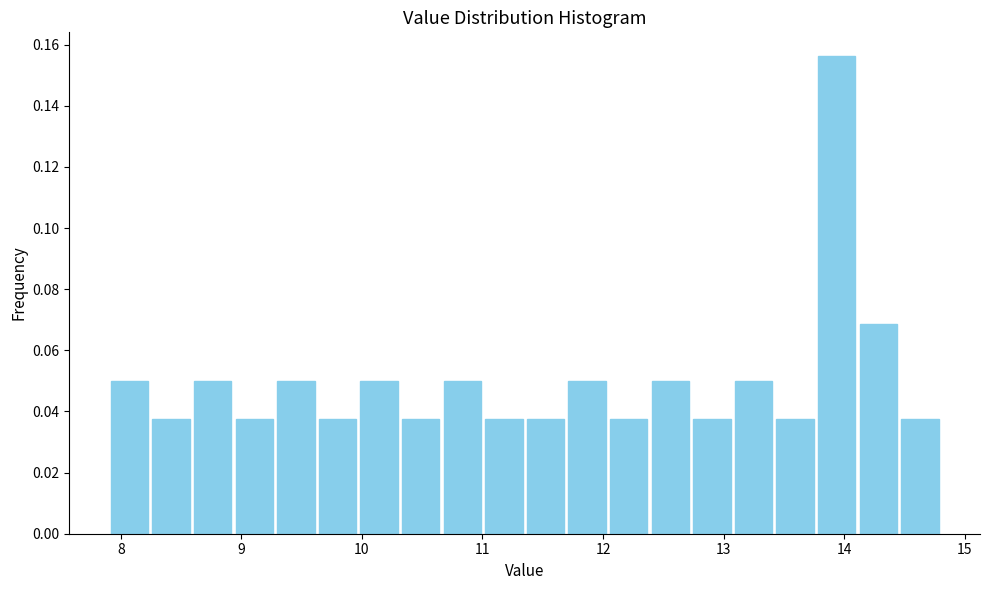

Read against the x-axis, roughly where is the centre of the tallest bar?

13.9